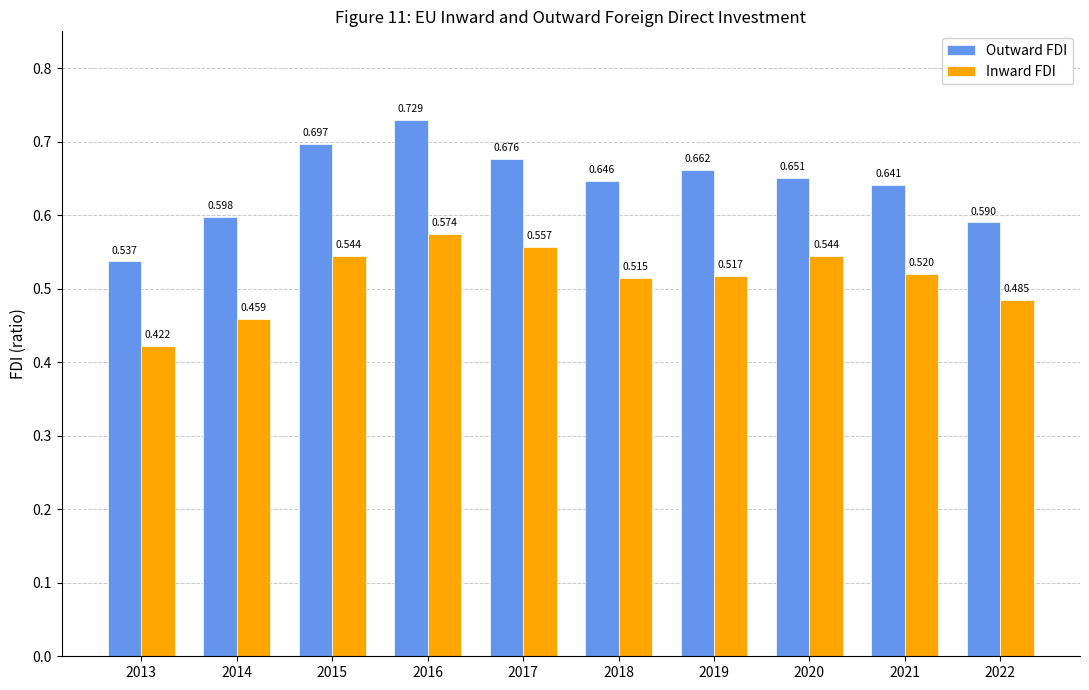

The Outward FDI series shows 0.3 at 2016. True or false?

False